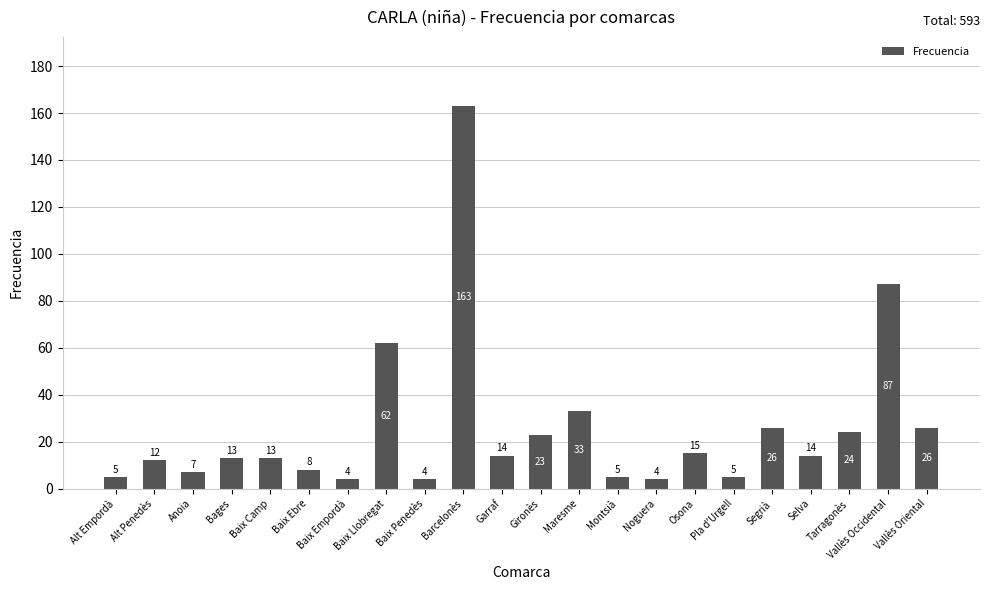

What is the smallest value displayed?

4